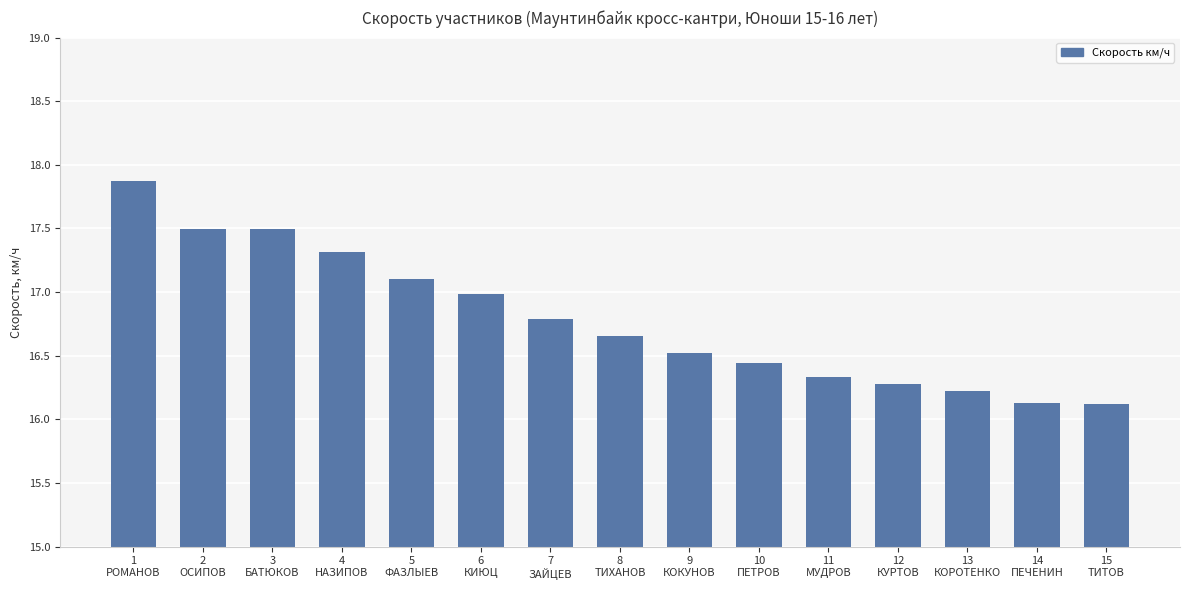

What is the change in value from 7
ЗАЙЦЕВ to 14
ПЕЧЕНИН?

-0.7